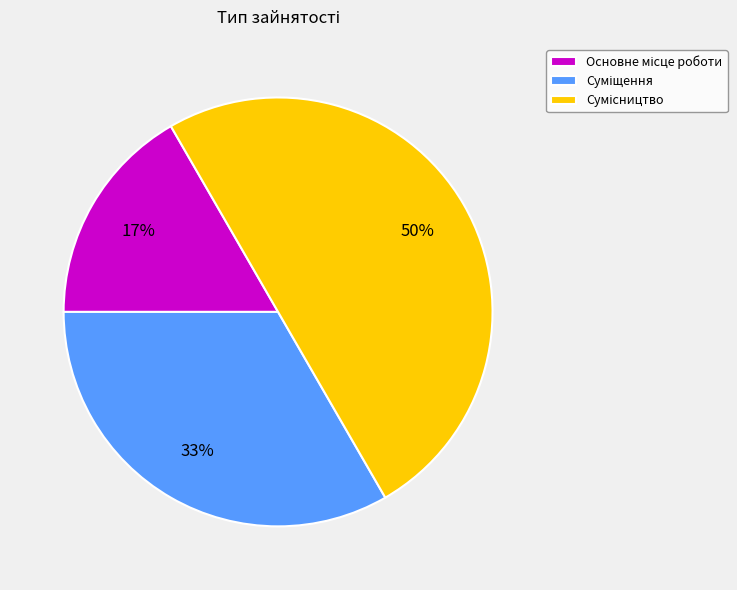

To the nearest percent, what is the average slice percentage?

33%